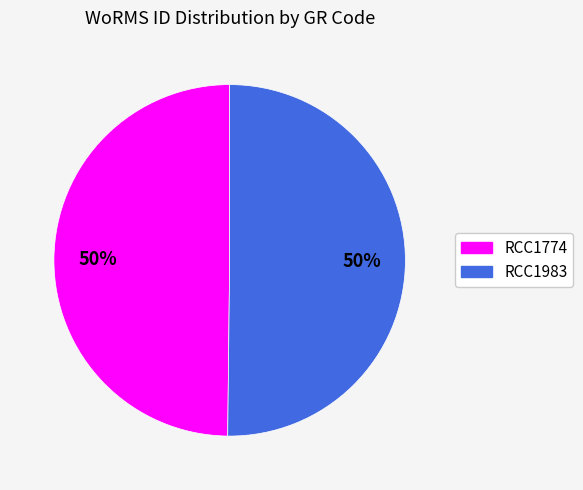

What percentage is the RCC1774 slice, to the nearest percent?

50%